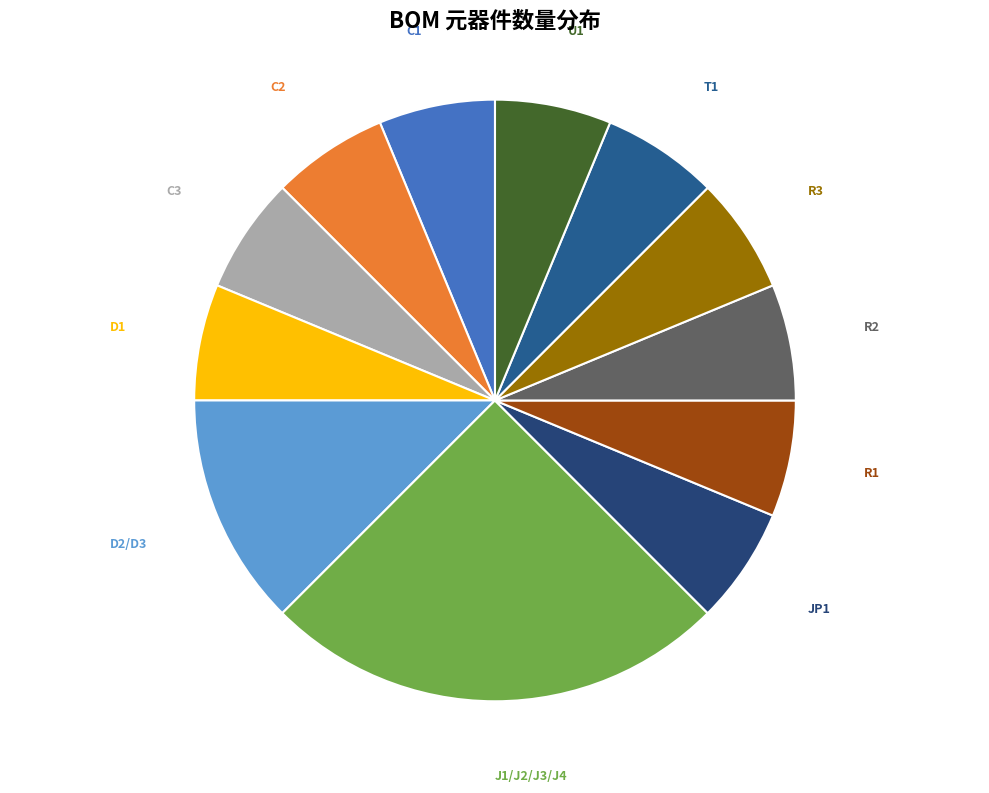

How many slices are in this pie chart?

12